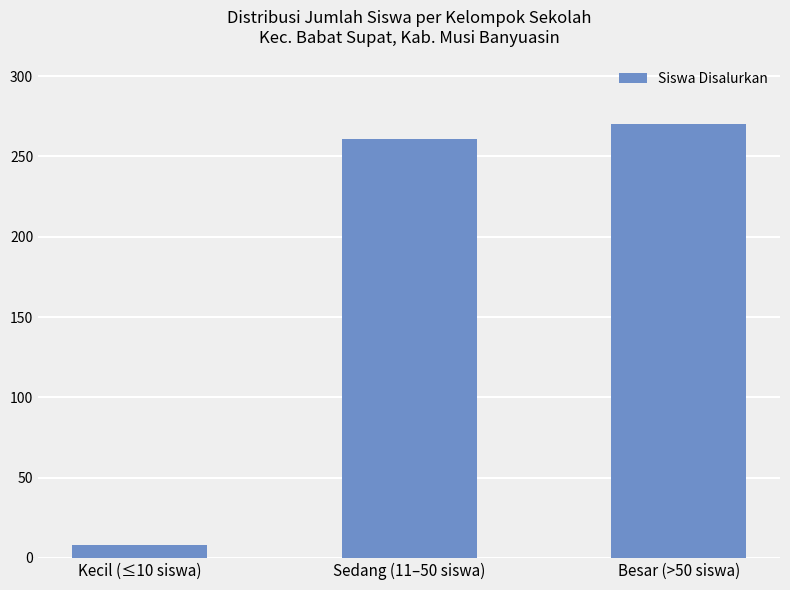

What is the difference between the values at Besar (>50 siswa) and Sedang (11–50 siswa)?

9